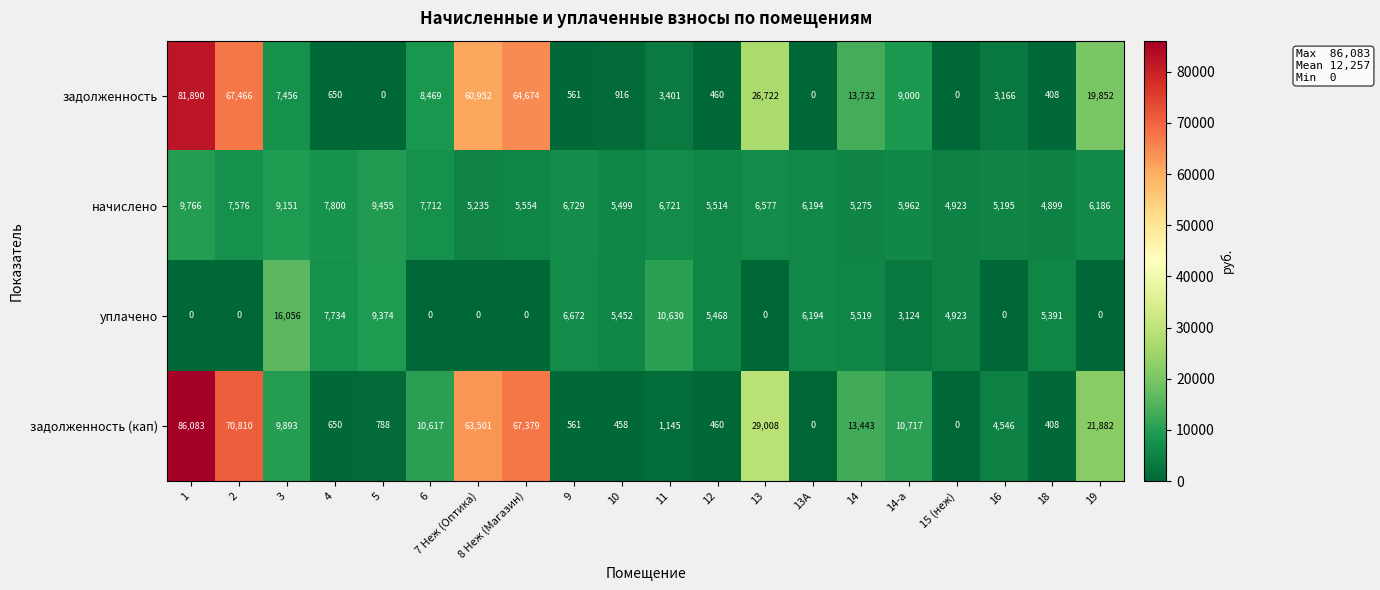

What is the maximum value shown in the chart?

86083